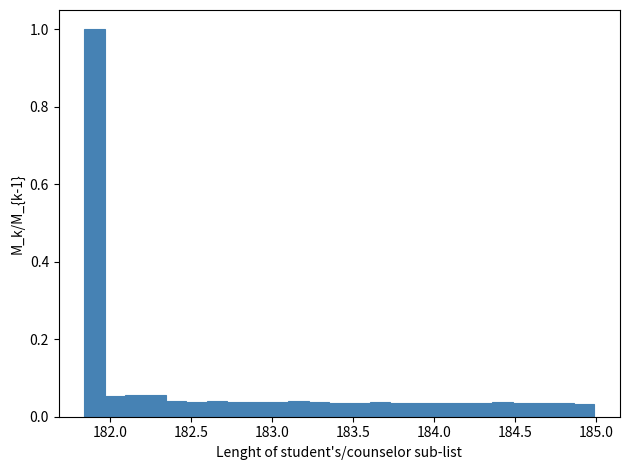

Around what value on the x-axis is the tallest bar? Give the approximate position of its centre, as read against the axis.

181.90